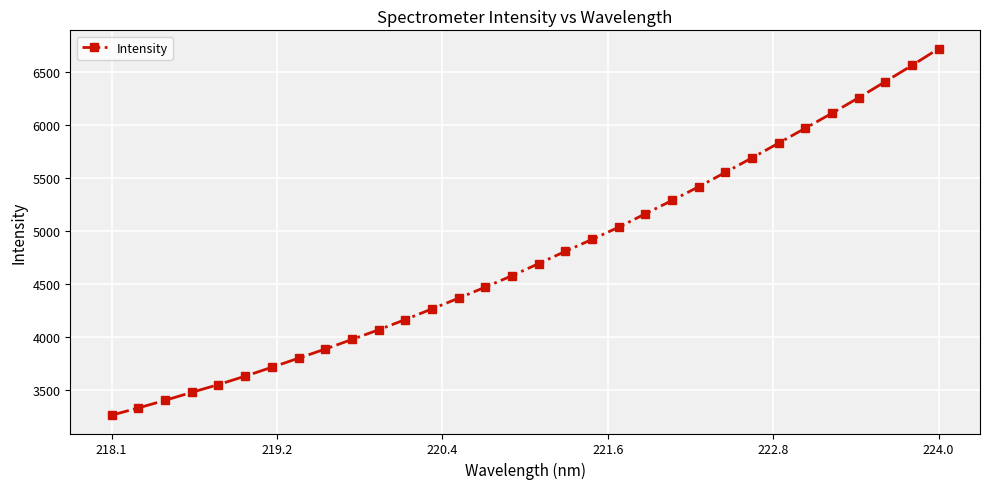

What is the smallest value displayed?

3261.1